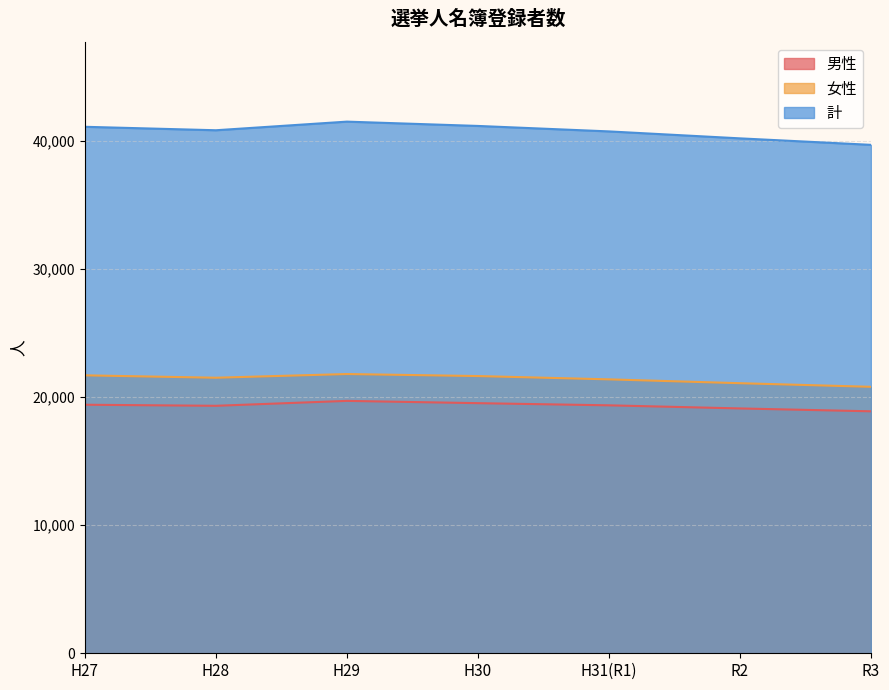

Where is 計 nearest to the value 40611?

H31(R1)